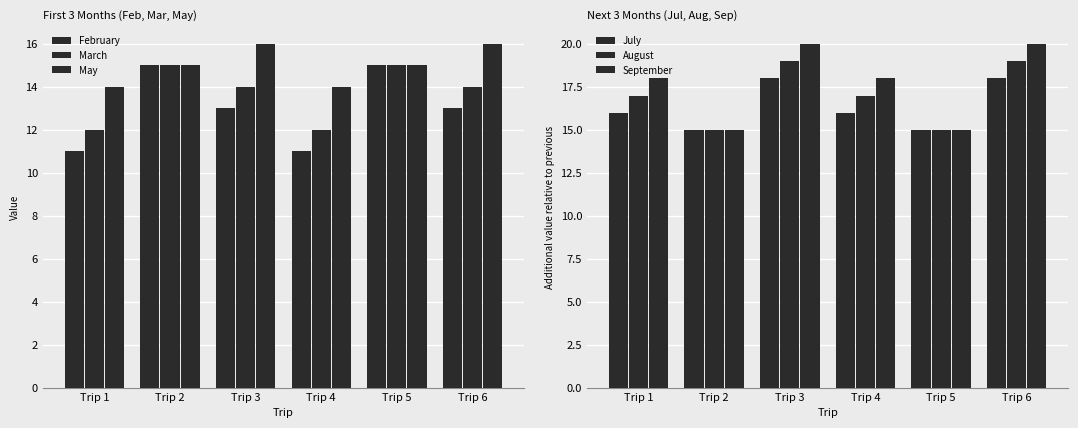

What are all the series names shown in the legend?

February, March, May, July, August, September